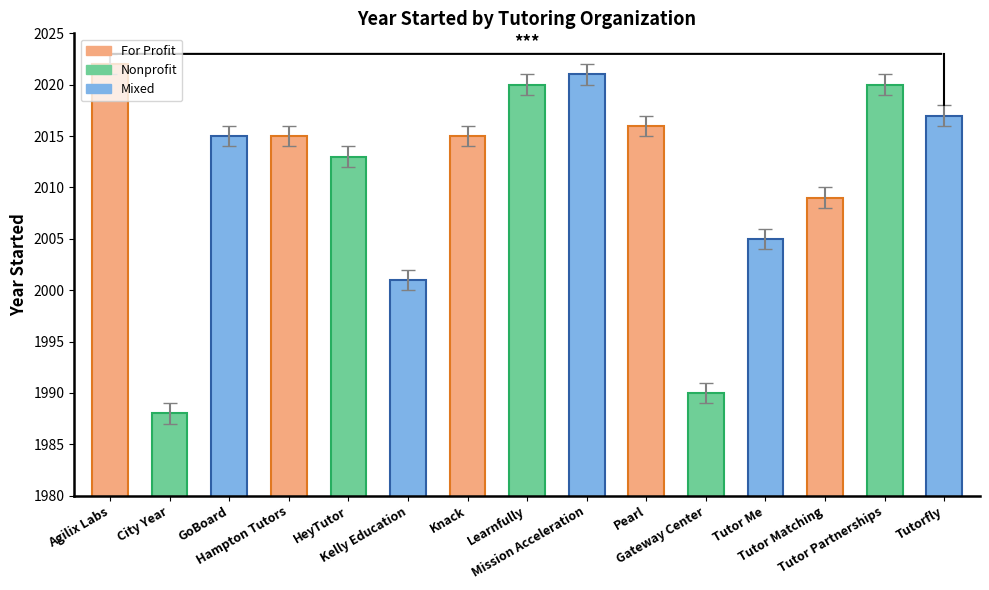

Reading left to right, what are all the values shown in this chart?

2022	1988	2015	2015	2013	2001	2015	2020	2021	2016	1990	2005	2009	2020	2017